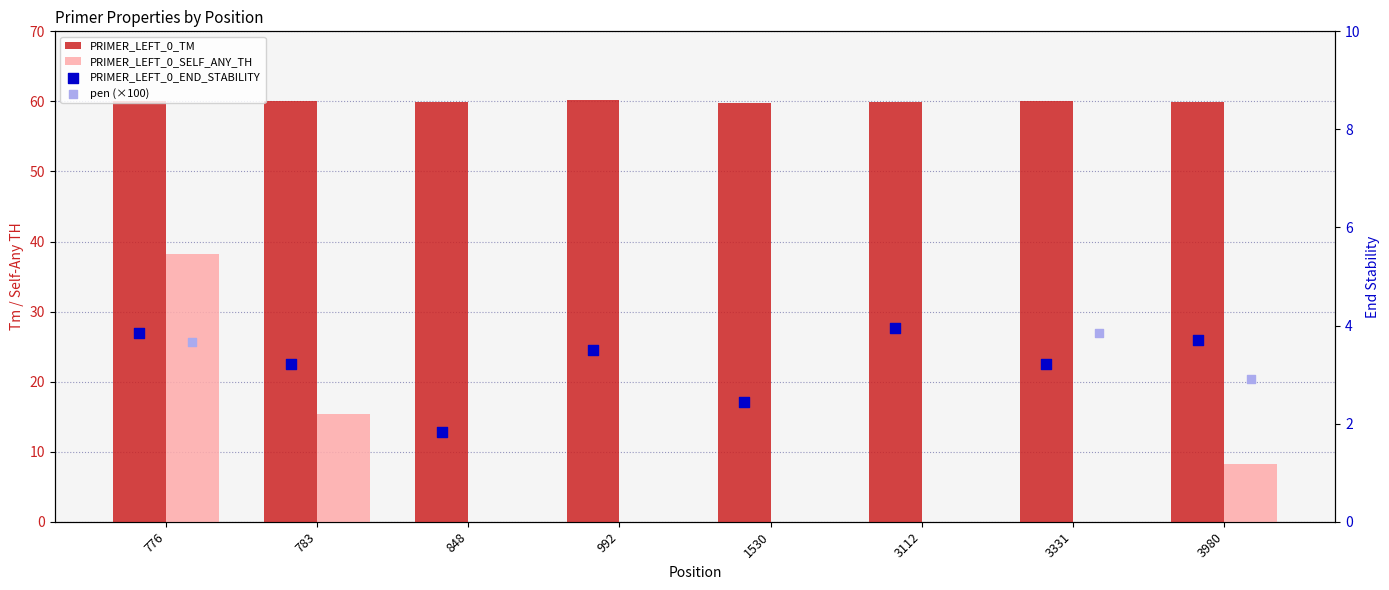

Which series has the largest Y range (max minus min)?

PRIMER_LEFT_0_SELF_ANY_TH